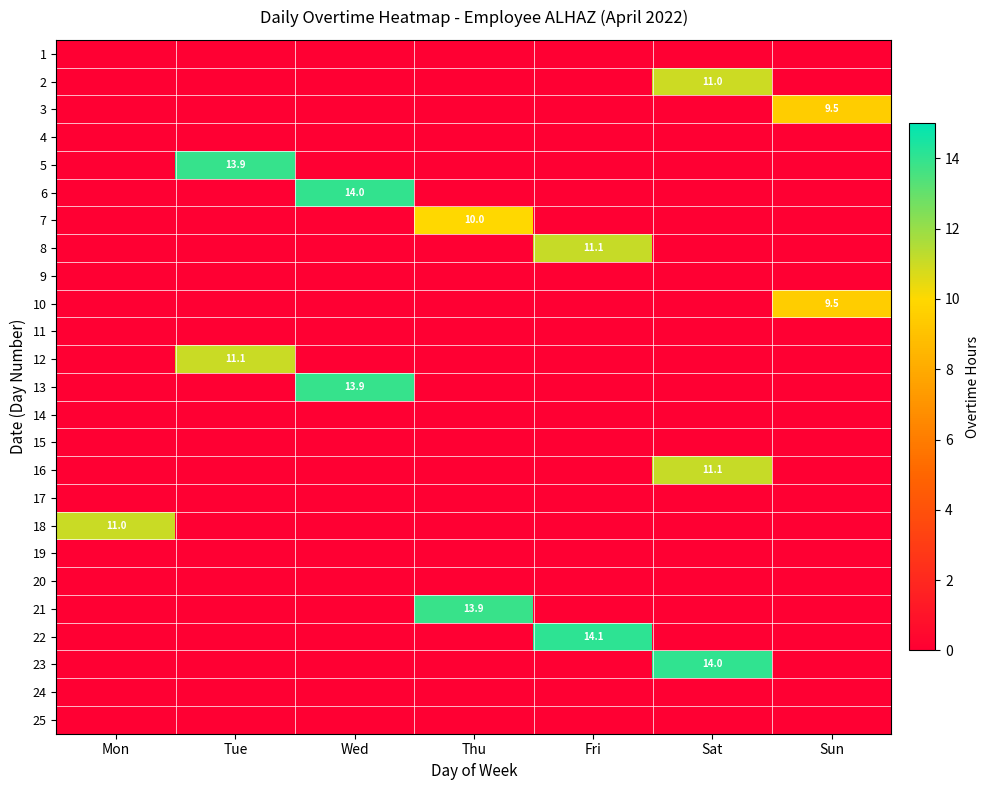

At how many categories does at least one series exceed 2?

7